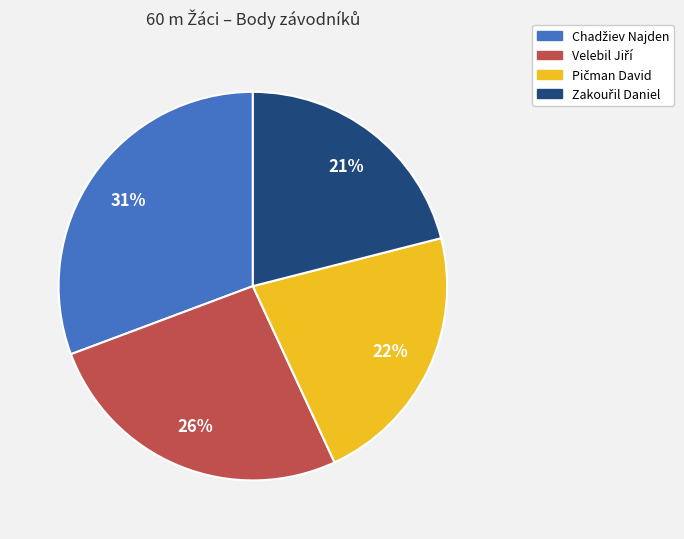

To the nearest percent, what is the average slice percentage?

25%